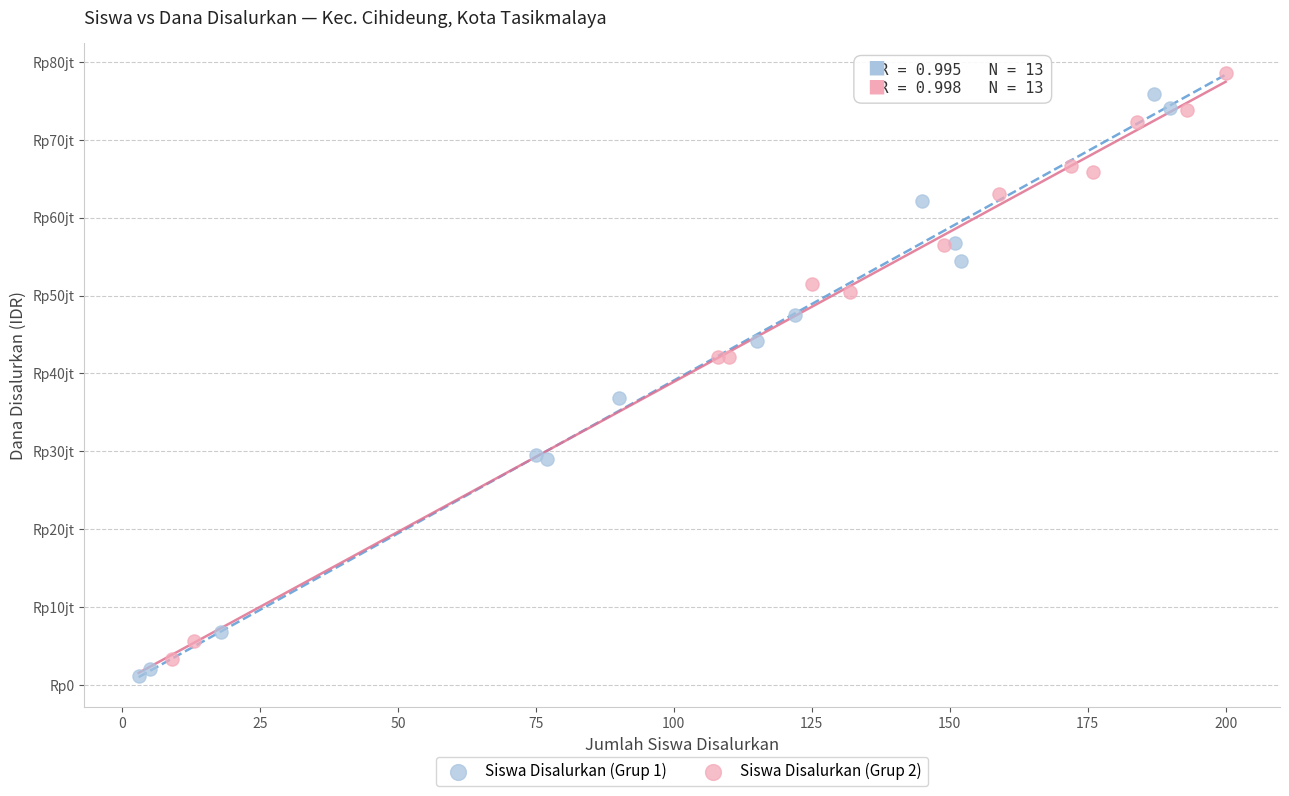

What are all the series names shown in the legend?

Siswa Disalurkan (Grup 1), Siswa Disalurkan (Grup 2)